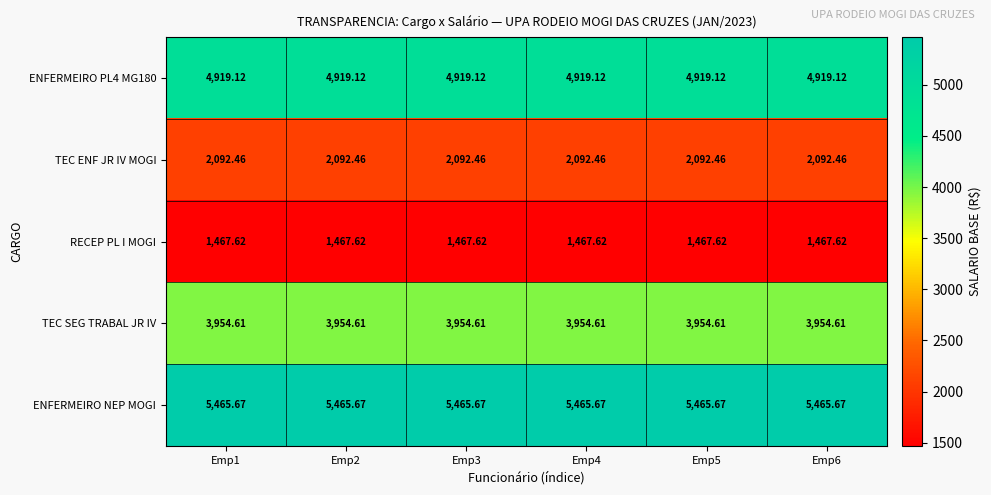

Which series has the largest total across all categories?

ENFERMEIRO NEP MOGI